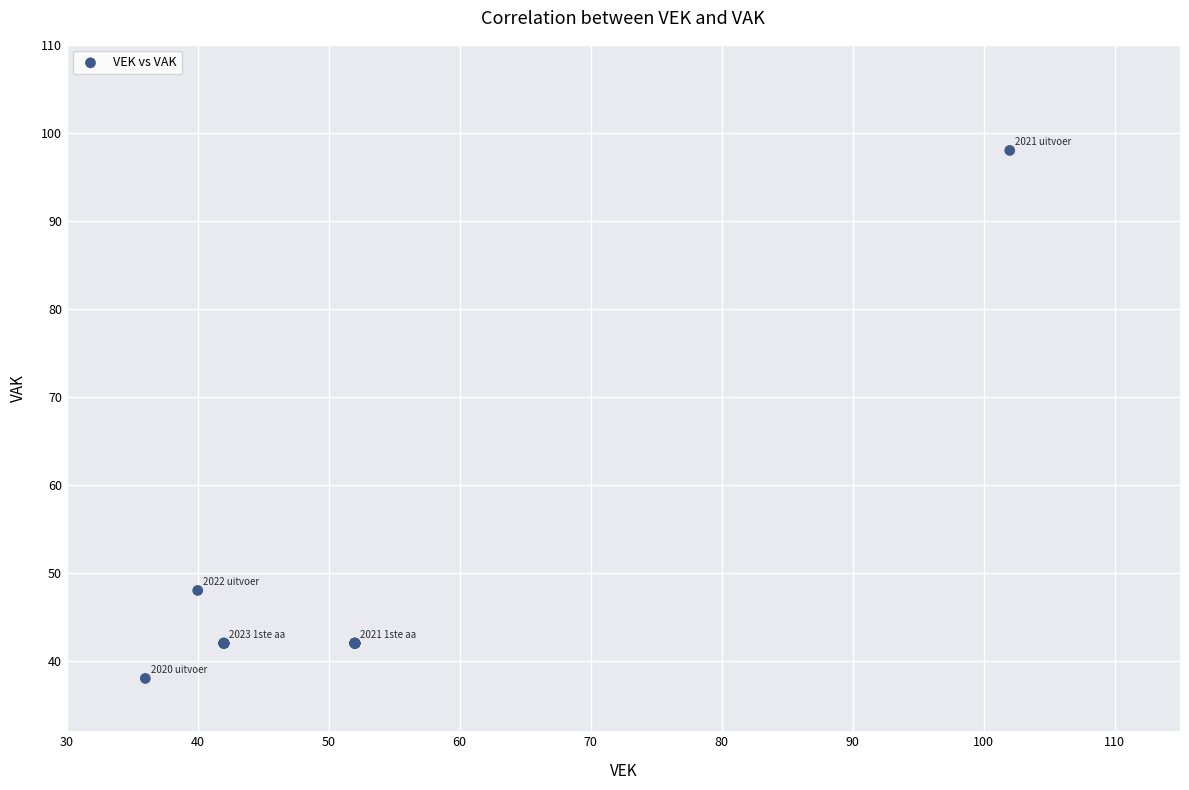

What Y value in the scatter plot is closest to 68?

48